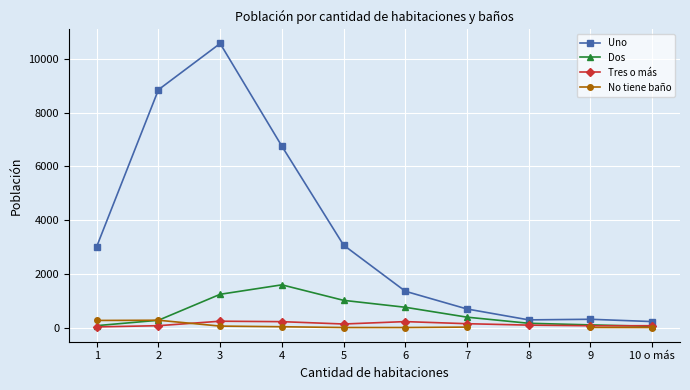

Rank the series by their maximum value, from highest to lowest.

Uno, Dos, No tiene baño, Tres o más